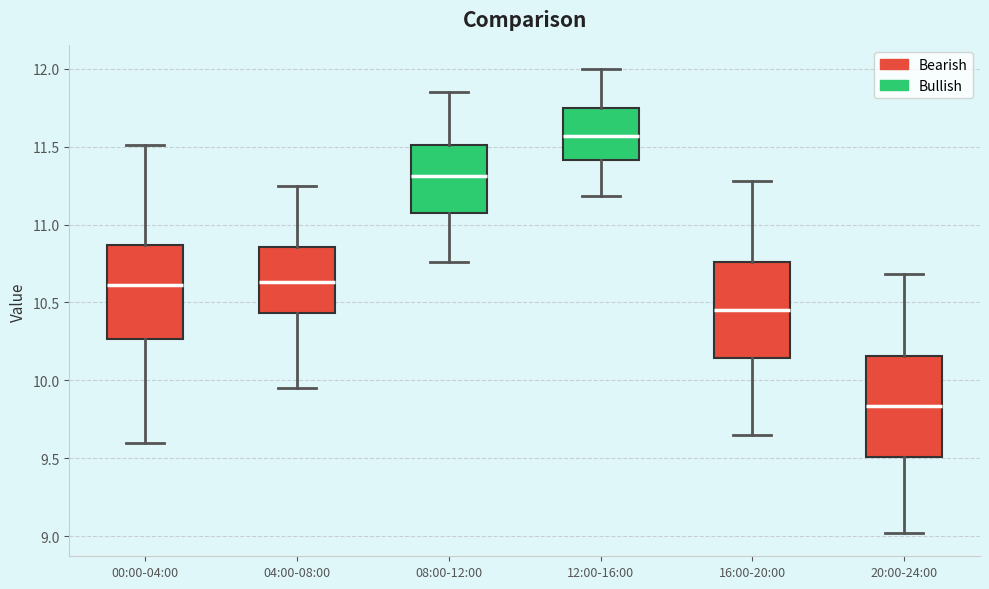

Reading left to right, read every box against the y-axis: the position of its median line, the range the box covers, and the ends of its whiskers. The values are not printed on the chart, so give them approximately, as read against the axis.

00:00-04:00: median 10.60, box 10.25 to 10.85, whiskers 9.60 to 11.50
04:00-08:00: median 10.65, box 10.45 to 10.85, whiskers 9.95 to 11.25
08:00-12:00: median 11.30, box 11.05 to 11.50, whiskers 10.75 to 11.85
12:00-16:00: median 11.55, box 11.40 to 11.75, whiskers 11.20 to 12.00
16:00-20:00: median 10.45, box 10.15 to 10.75, whiskers 9.65 to 11.30
20:00-24:00: median 9.85, box 9.50 to 10.15, whiskers 9.00 to 10.70